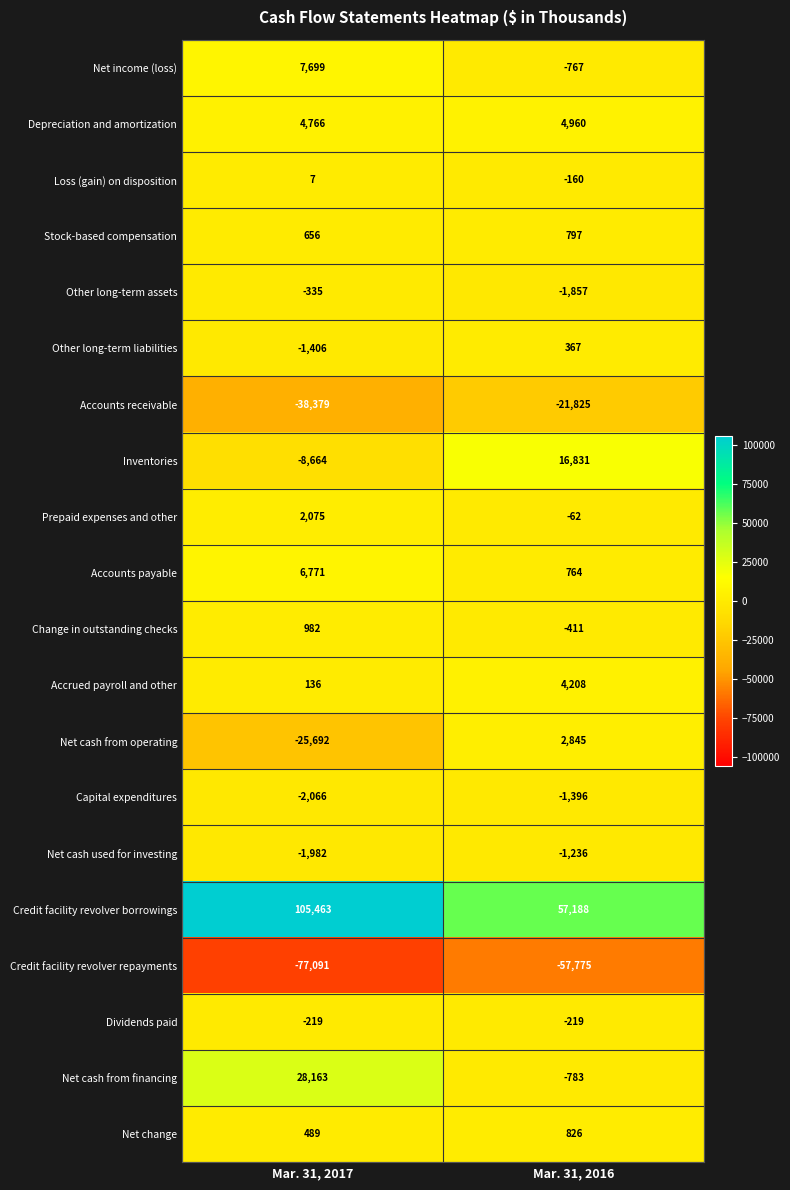

Which category has the lowest value in the Credit facility revolver repayments series?

Mar. 31, 2017